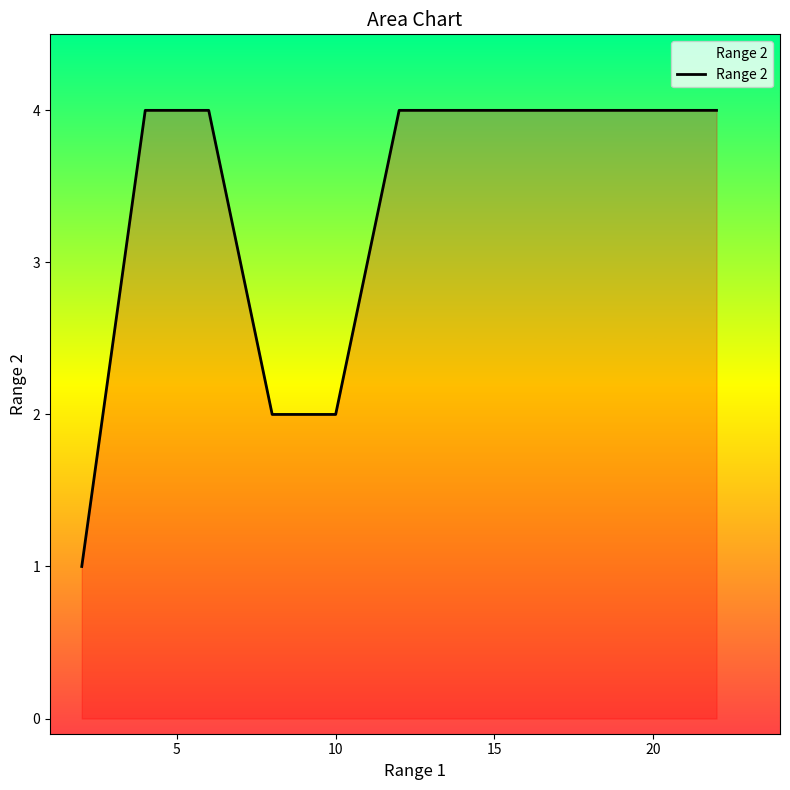

Does the chart have visible grid lines?

No